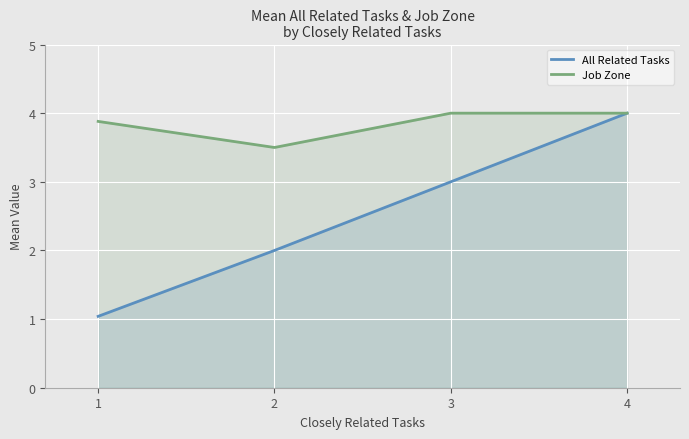

What are all the series names shown in the legend?

All Related Tasks, Job Zone